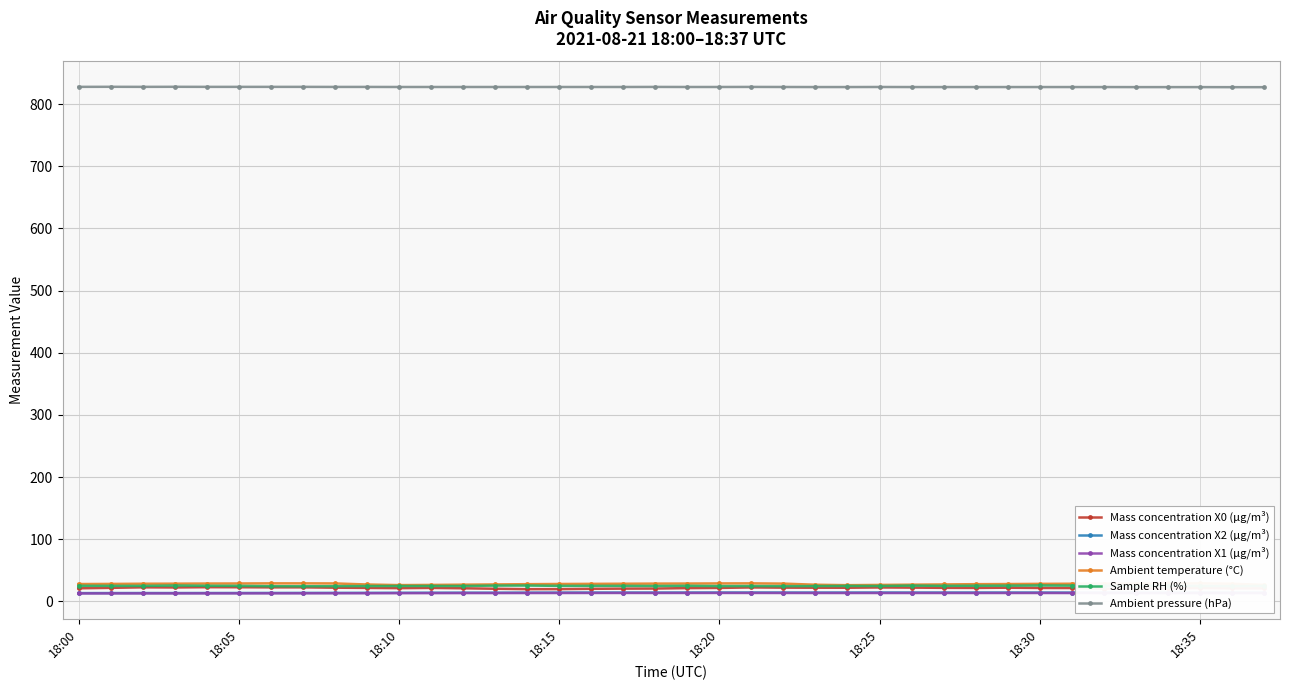

True or false: Mass concentration X1 (μg/m³) and Ambient pressure (hPa) cross at least once.

False